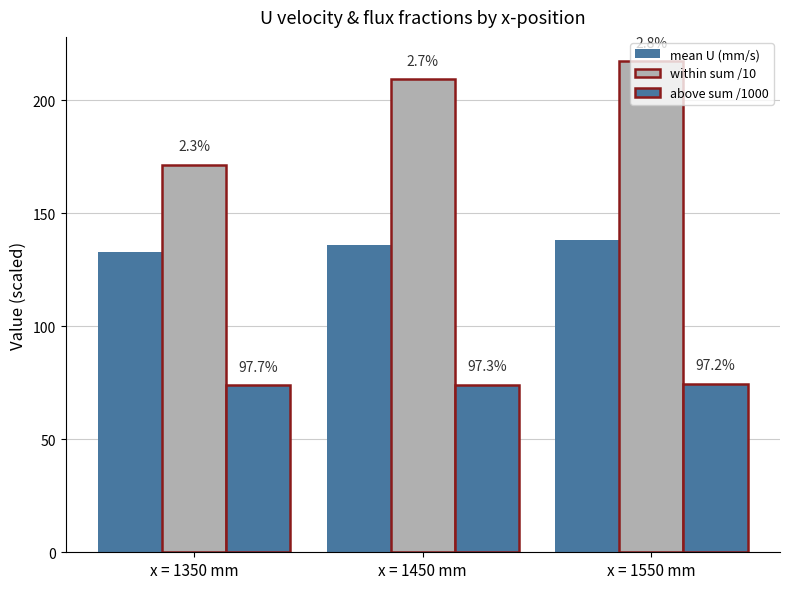

The value of within sum /10 at x = 1450 mm is 209.3. True or false?

True